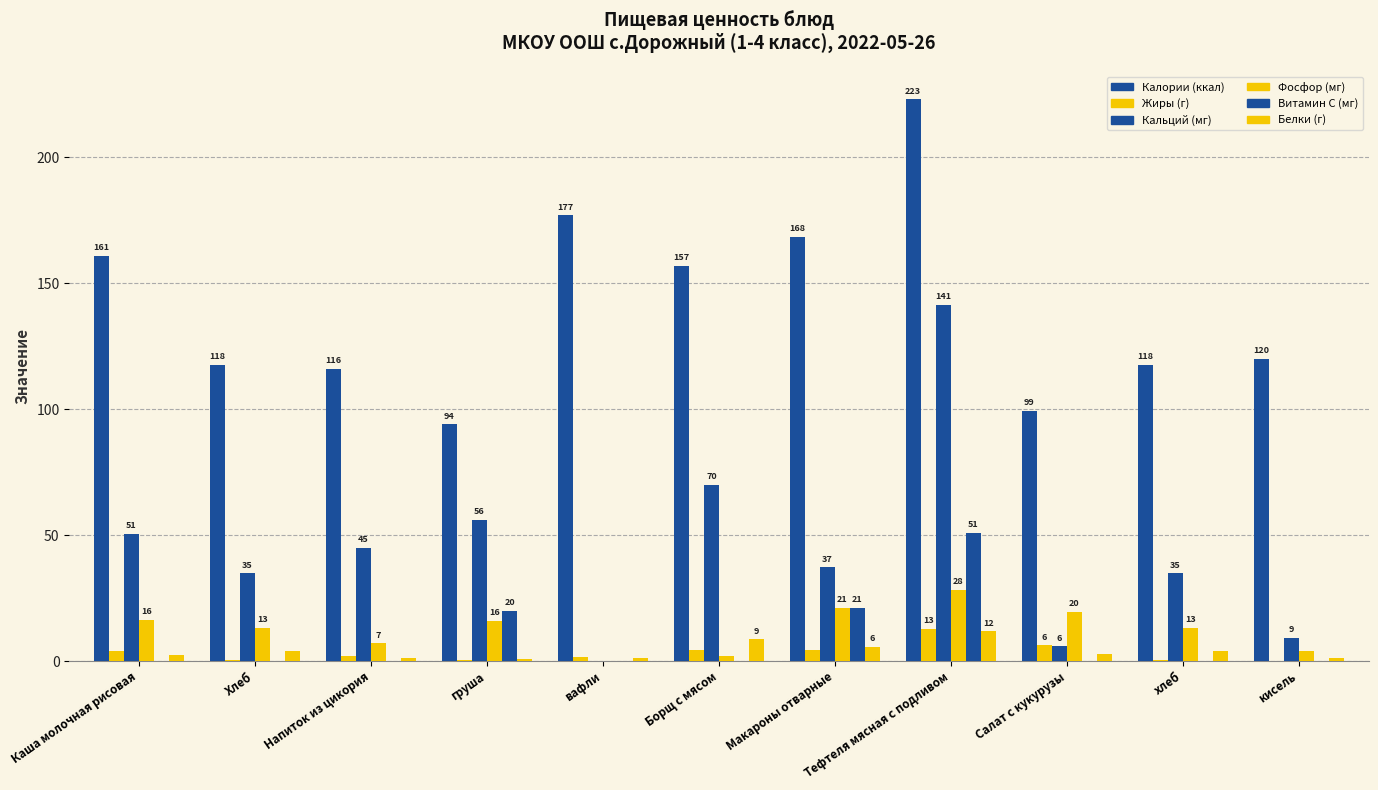

What is the difference between the second highest and minimum values in the Белки (г) series?

7.8